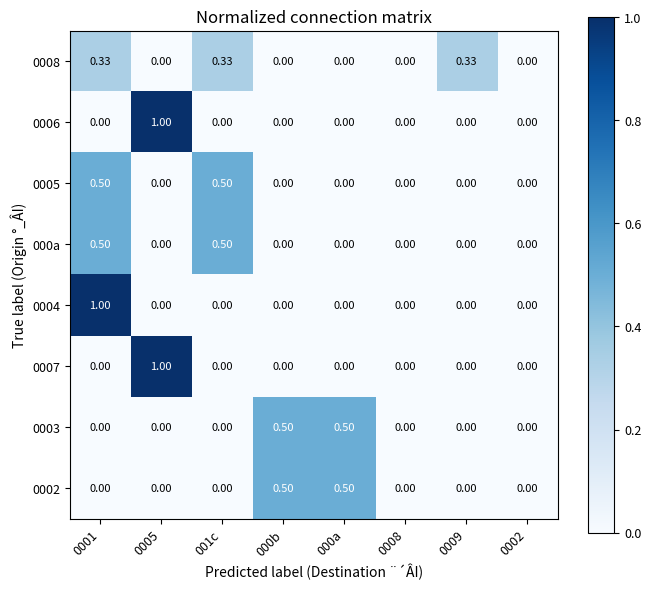

Is the value of 0005 at 000a greater than the value of 0003 at 000a?

No